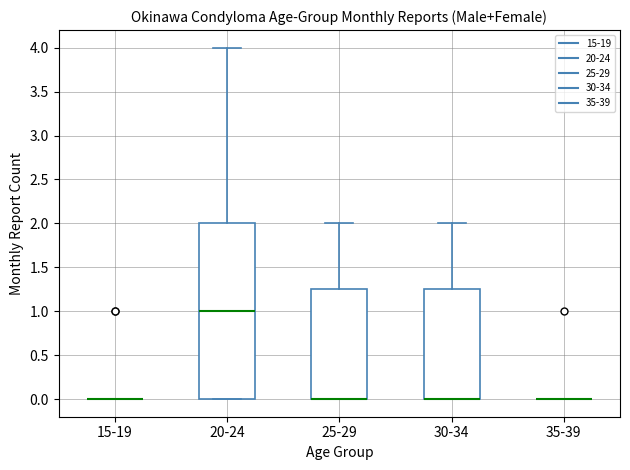

Reading left to right, read every box against the y-axis: the position of its median line, the range the box covers, and the ends of its whiskers. The values are not printed on the chart, so give them approximately, as read against the axis.

15-19: box collapsed to a line at 0.00, whiskers 0.00 to 0.00
20-24: median 1.00, box 0.00 to 2.00, whiskers 0.00 to 4.00
25-29: median 0.00 (drawn on the box's lower edge), box 0.00 to 1.25, whiskers 0.00 to 2.00
30-34: median 0.00 (drawn on the box's lower edge), box 0.00 to 1.25, whiskers 0.00 to 2.00
35-39: box collapsed to a line at 0.00, whiskers 0.00 to 0.00